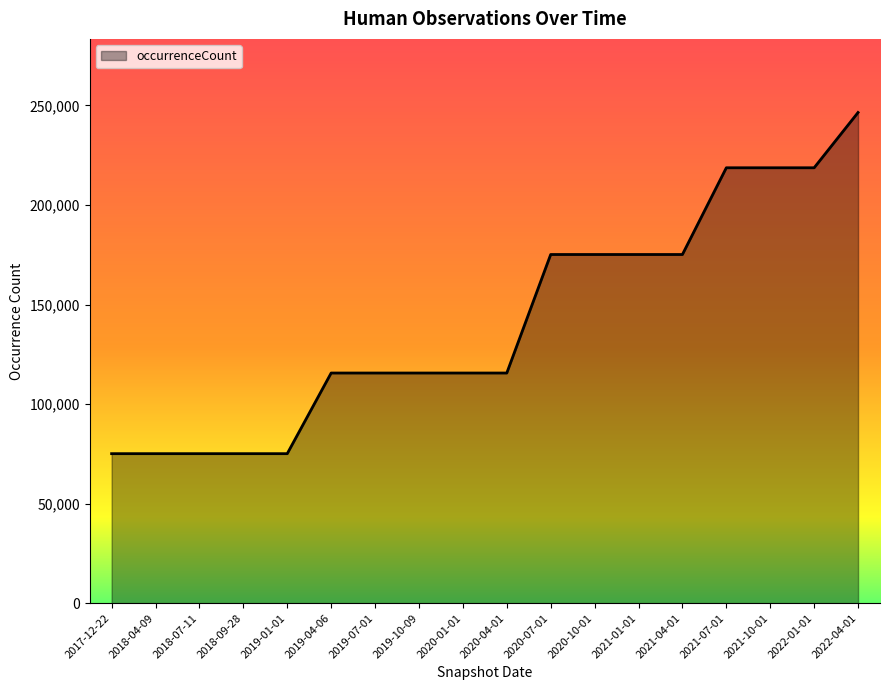

What is the ratio of the value at 2020-07-01 to the value at 2021-07-01?

0.8